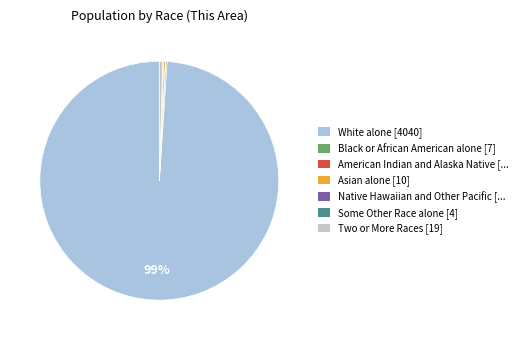

Which category accounts for the majority?

White alone